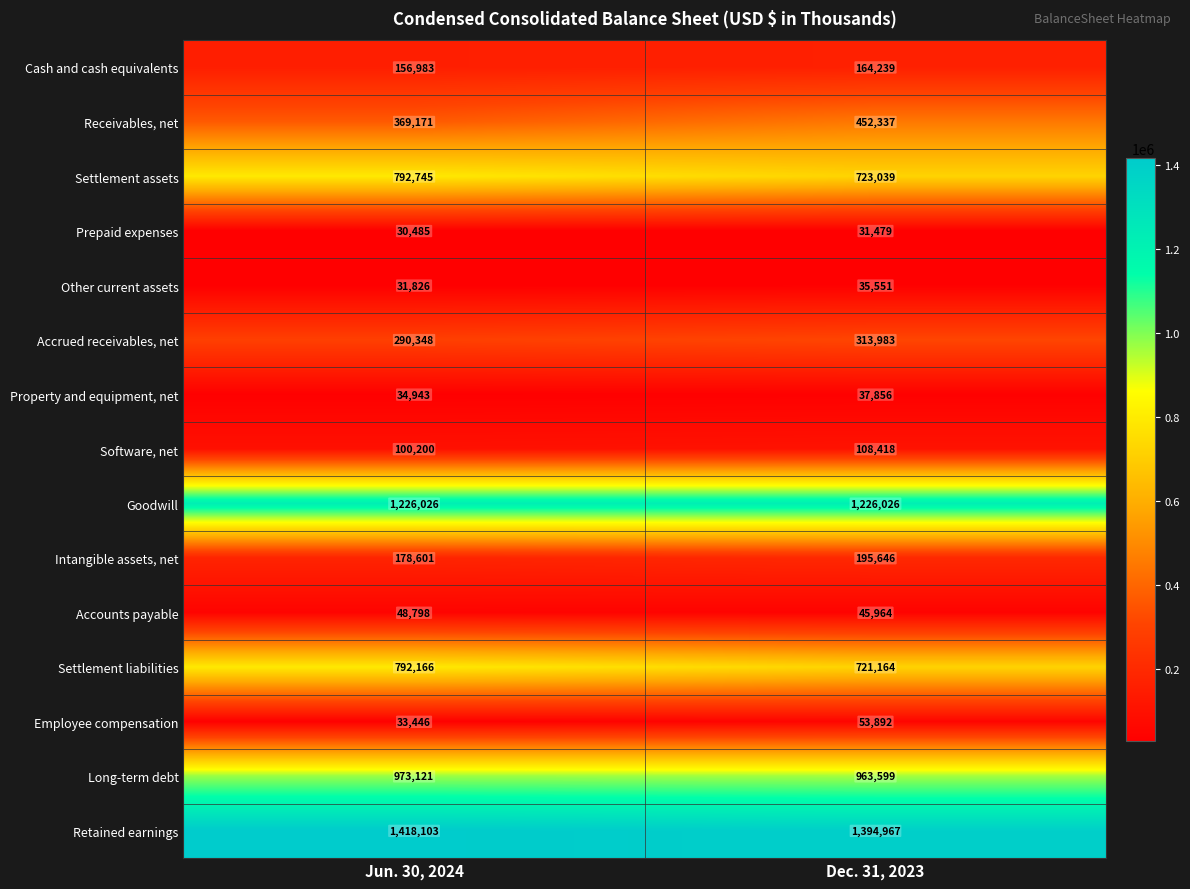

Is it true that Settlement liabilities equals 248623 at Jun. 30, 2024?

False